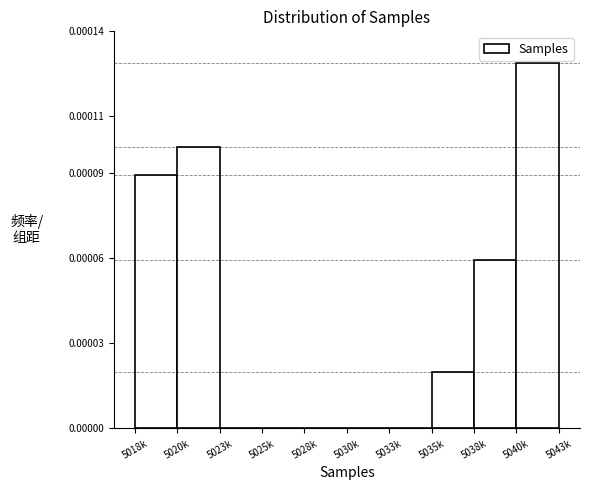

The chart shows a value of 0.0 at 5030k. True or false?

True